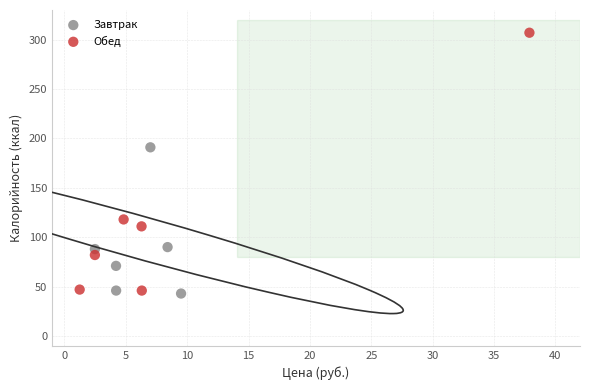

Which series has the largest Y range (max minus min)?

Обед